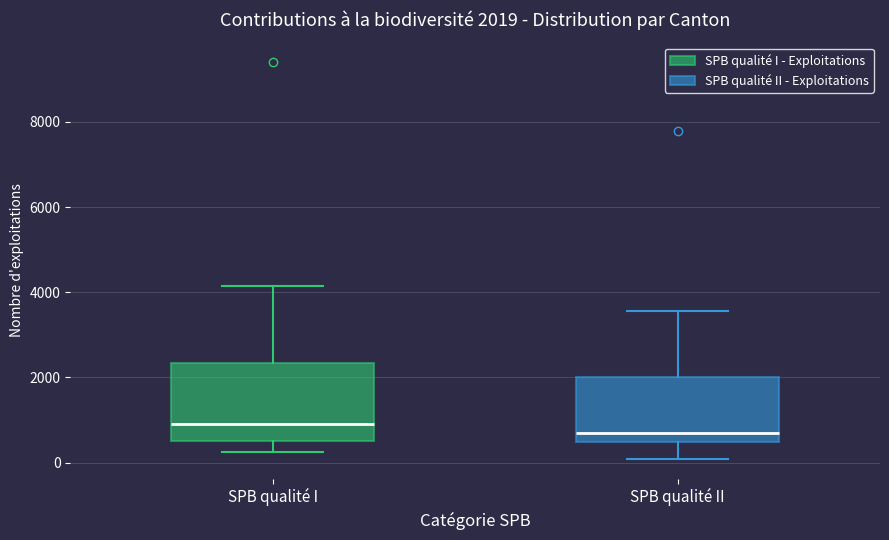

Which box is the tallest, from its lower edge to its upper edge?

SPB qualité I